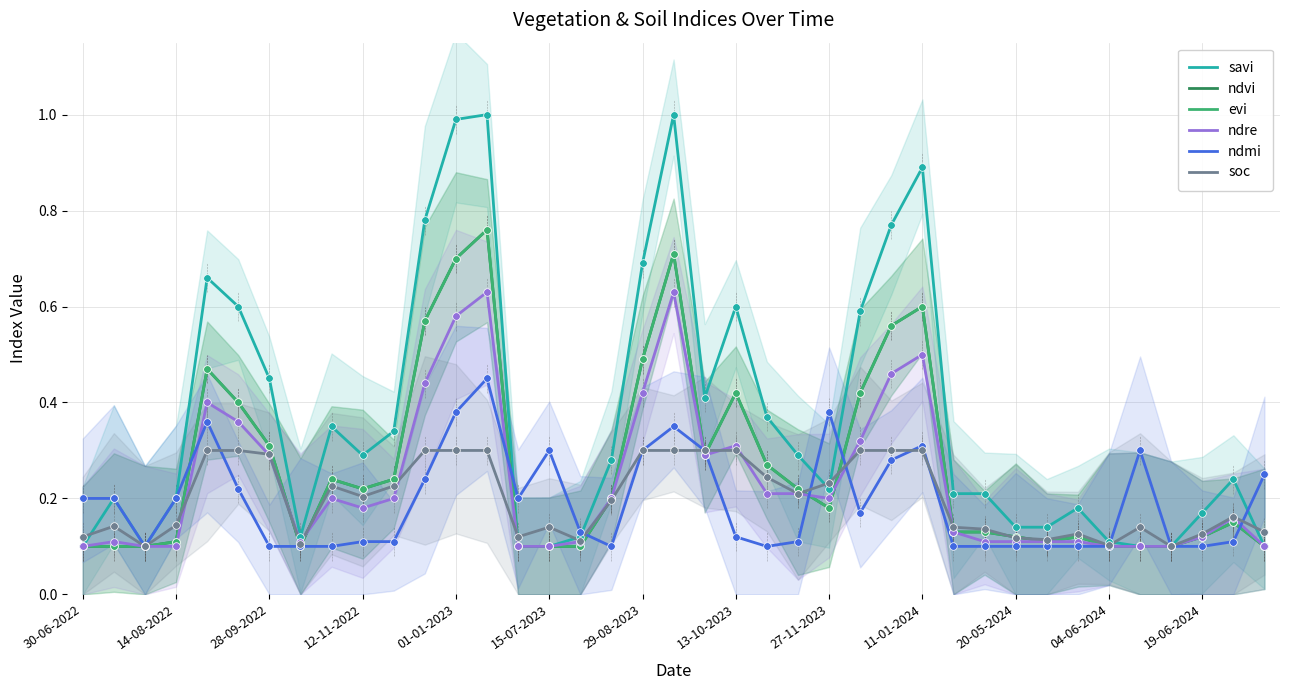

What are all the series names shown in the legend?

savi, ndvi, evi, ndre, ndmi, soc